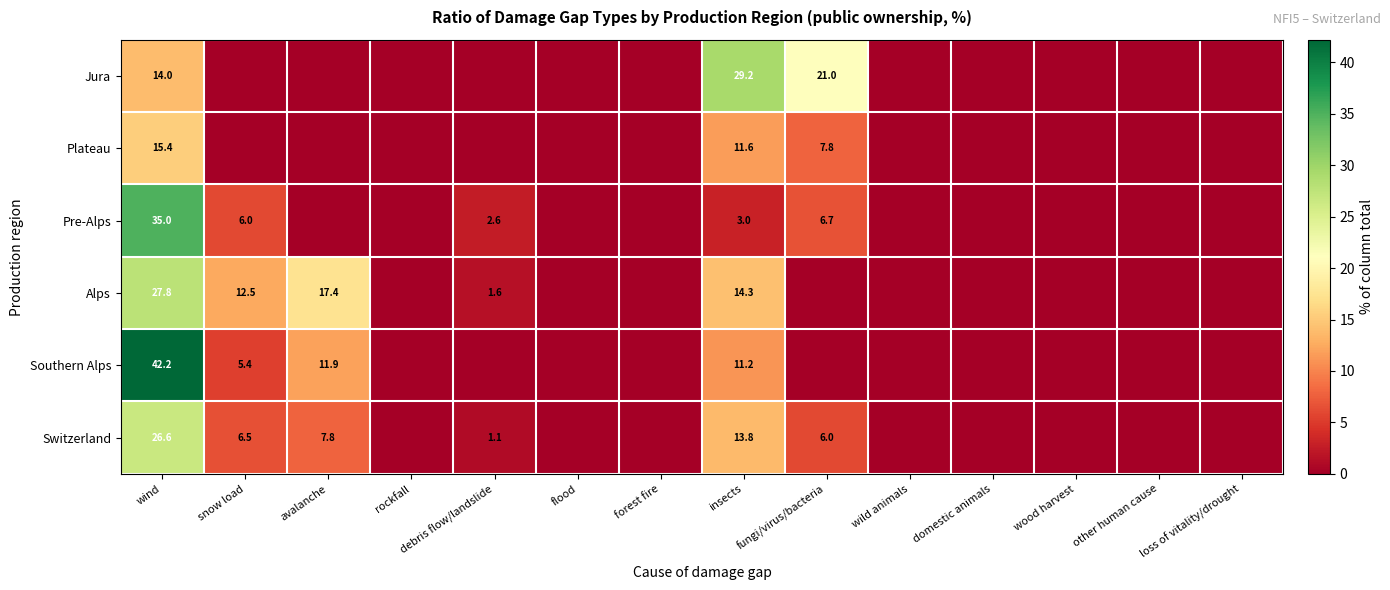

The value of Southern Alps at insects is 11.2. True or false?

True